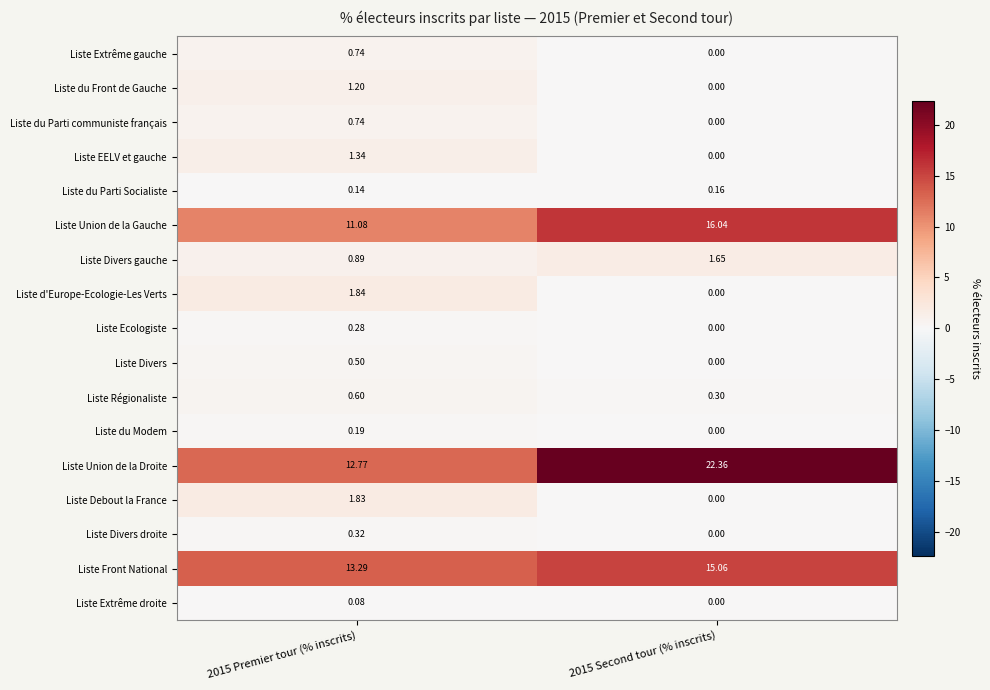

Which label corresponds to the smallest value in the chart?

2015 Second tour (% inscrits)